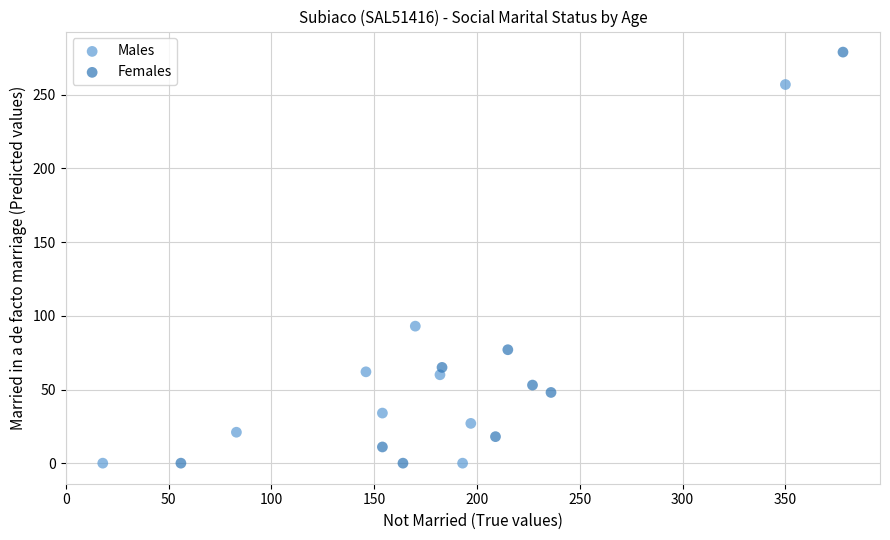

Which series contains the highest Y value?

Females